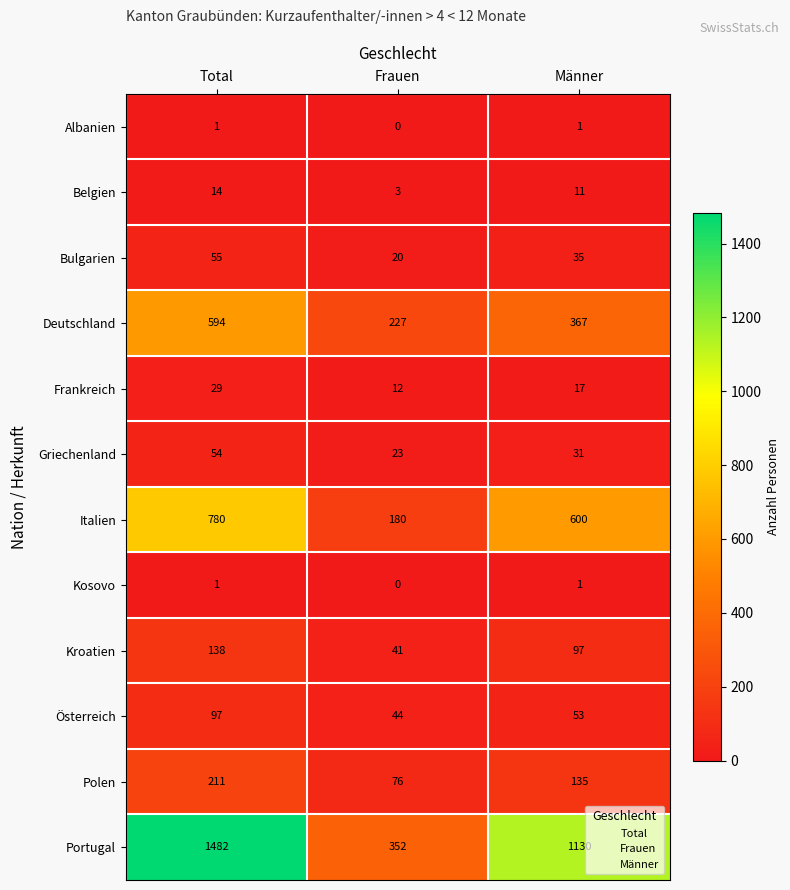

Rank the categories by Italien value from highest to lowest.

Total, Männer, Frauen